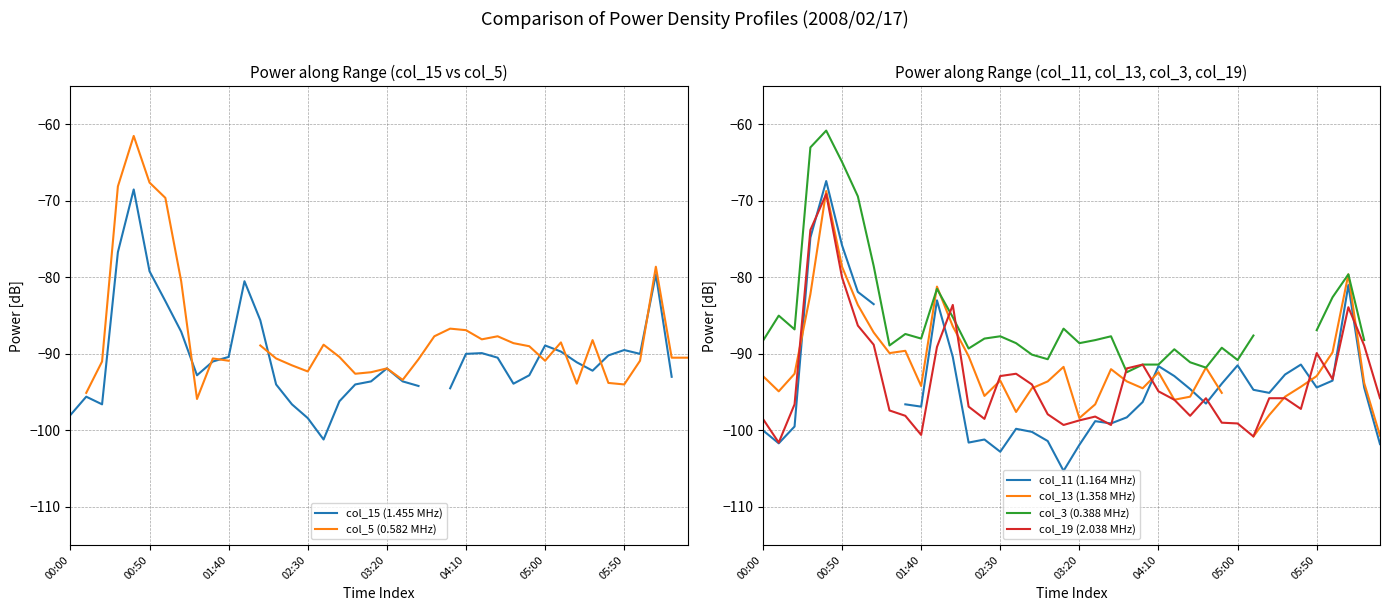

The col_11 (1.164 MHz) series shows -28.3 at 17. True or false?

False